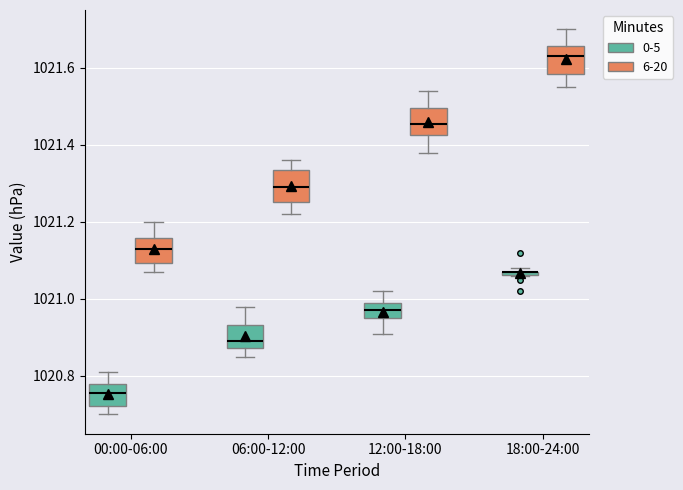

Where is the lower edge of the box for 12:00-18:00 (6-20) on the y-axis? The values are not printed on the chart, so give them approximately, as read against the axis.

1021.42